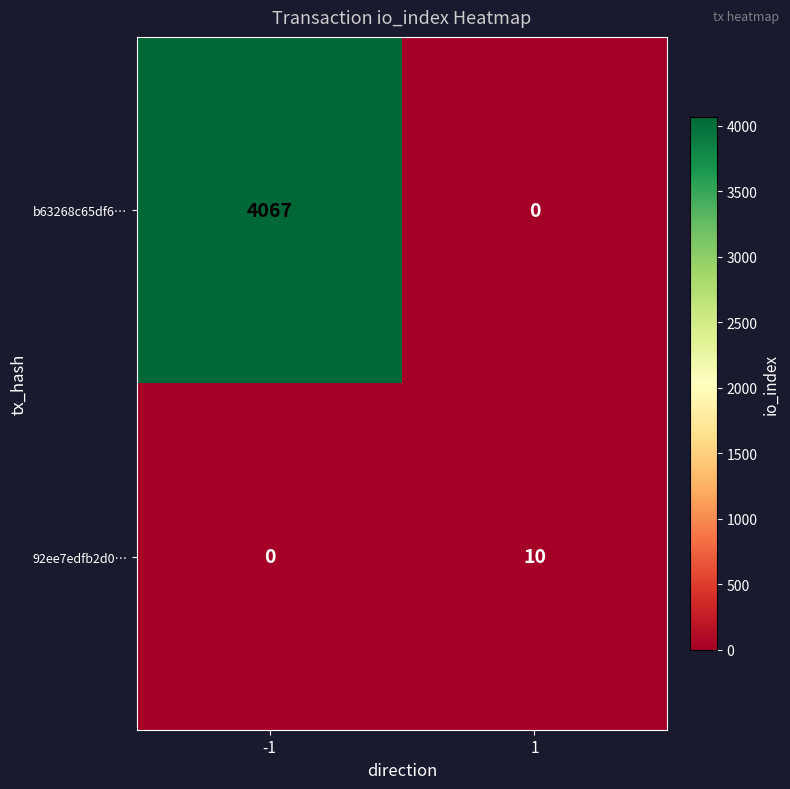

Is it true that b63268c65df6… equals 0 at 1?

True